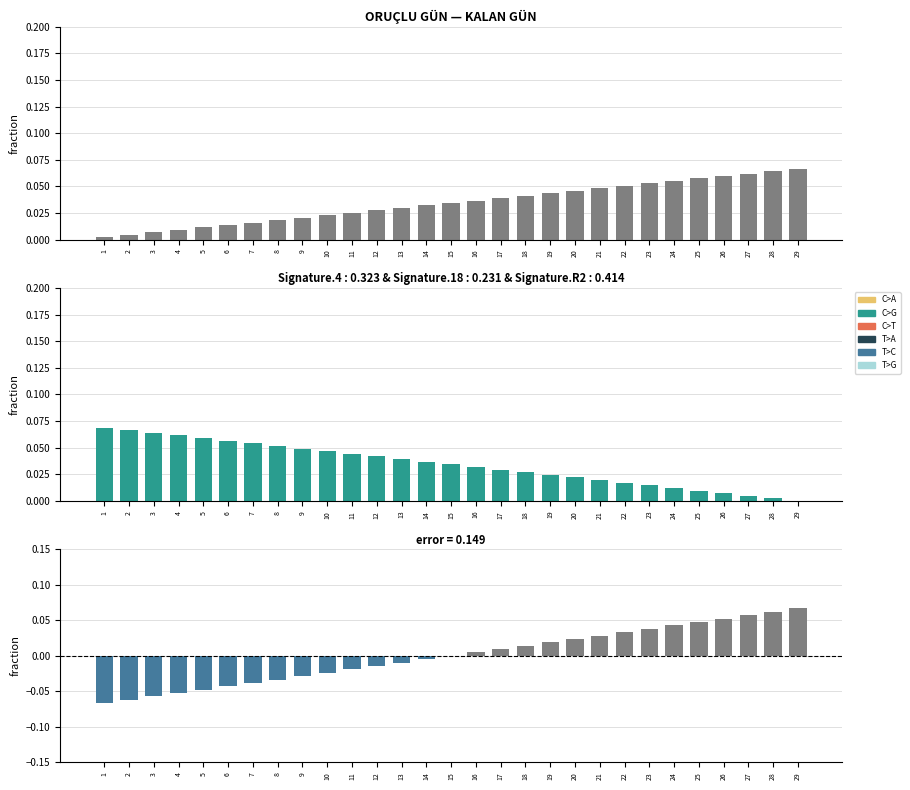

What is the sum of the Difference values at 2 and 9?

-0.1